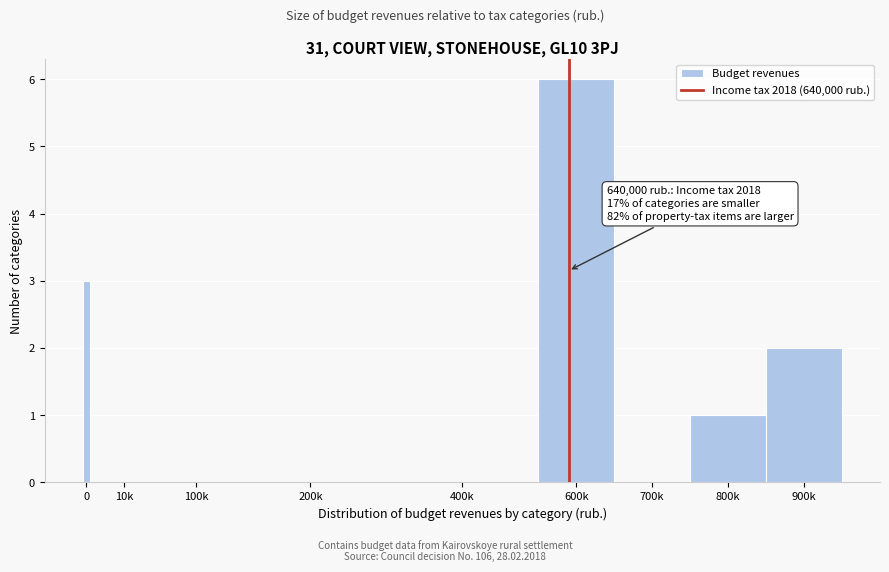

Reading left to right, transcribe all the data shown in this chart.

0=3	10k=0	100k=0	200k=0	400k=0	600k=6	700k=0	800k=1	900k=2